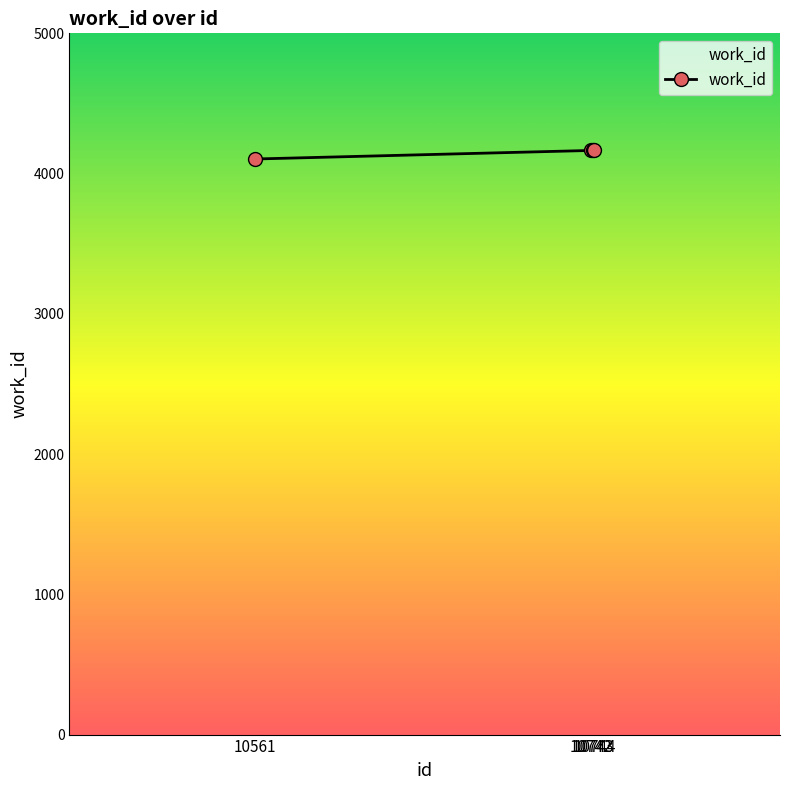

How many categories are shown in the chart?

4